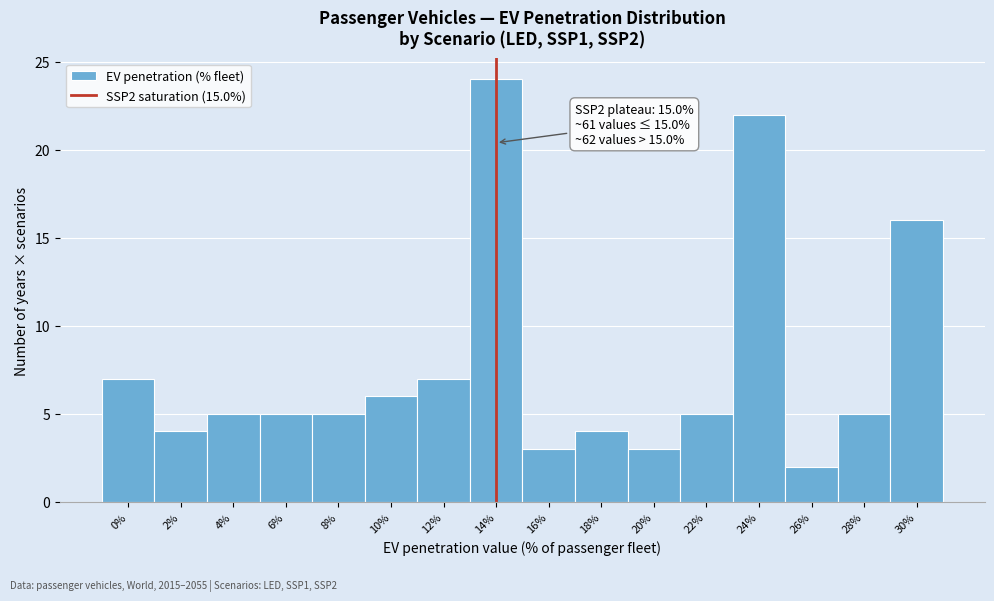

Reading left to right, what are all the values shown in this chart?

7	4	5	5	5	6	7	24	3	4	3	5	22	2	5	16